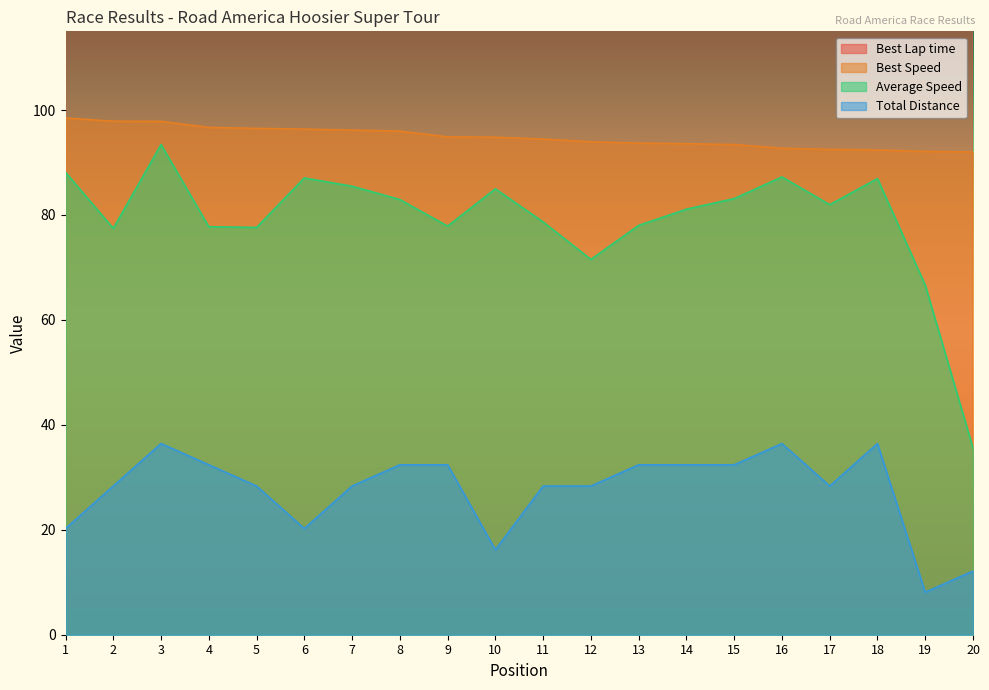

What is the difference between the maximum and minimum values in the Average Speed series?

57.8